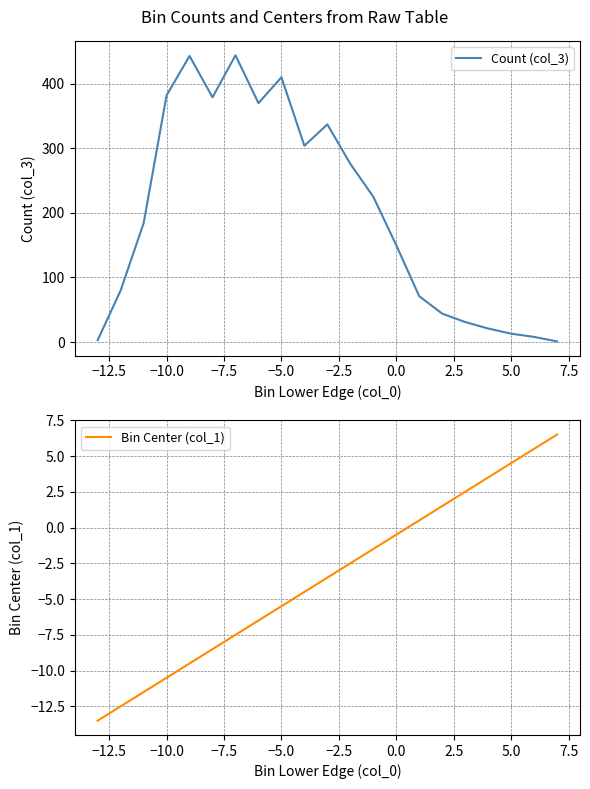

Is it true that Count (col_3) equals 30 at 0.0?

False